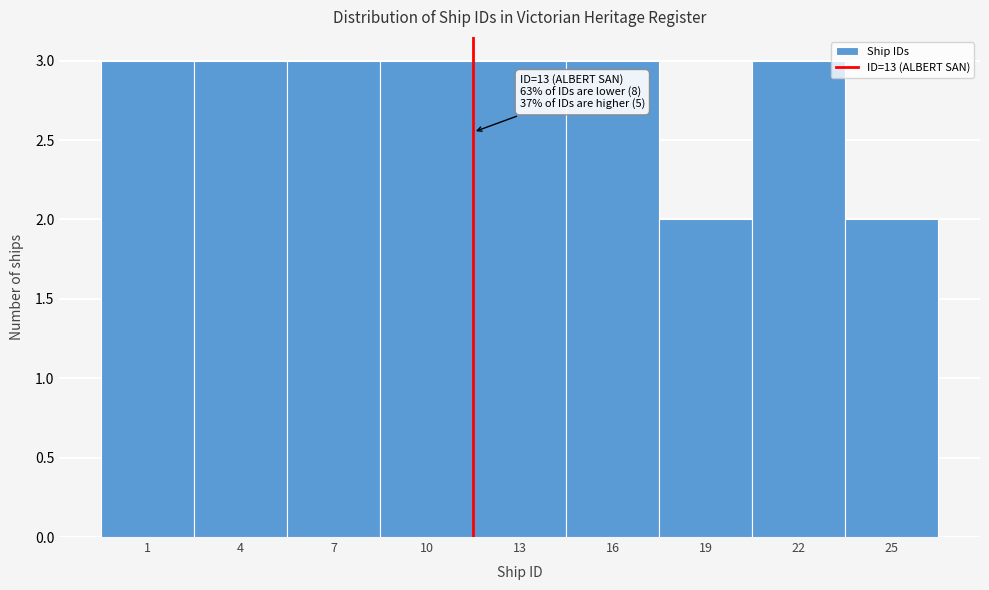

Reading left to right, extract all data points from this chart.

1=3	4=3	7=3	10=3	13=3	16=3	19=2	22=3	25=2